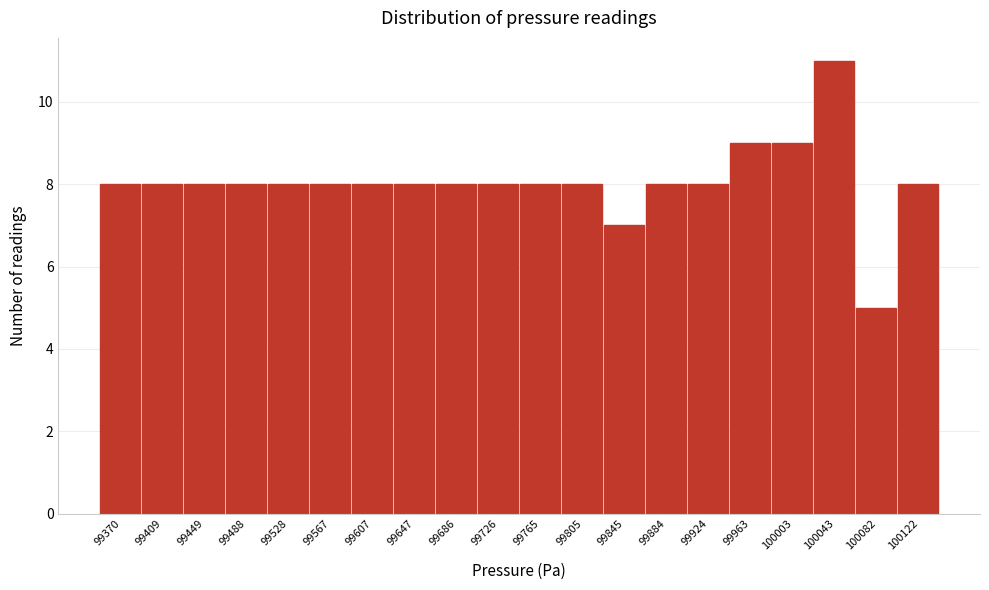

Reading right to left, list all the values displayed in this chart.

100122=8	100082=5	100043=11	100003=9	99963=9	99924=8	99884=8	99845=7	99805=8	99765=8	99726=8	99686=8	99647=8	99607=8	99567=8	99528=8	99488=8	99449=8	99409=8	99370=8